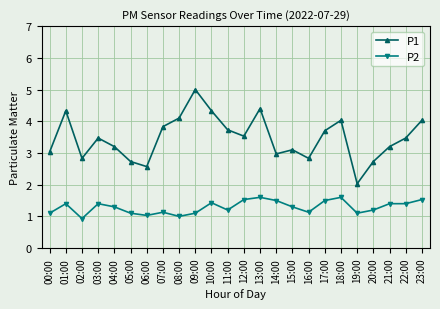

What is the spread (max minus min) of values at 12:00?

2.0